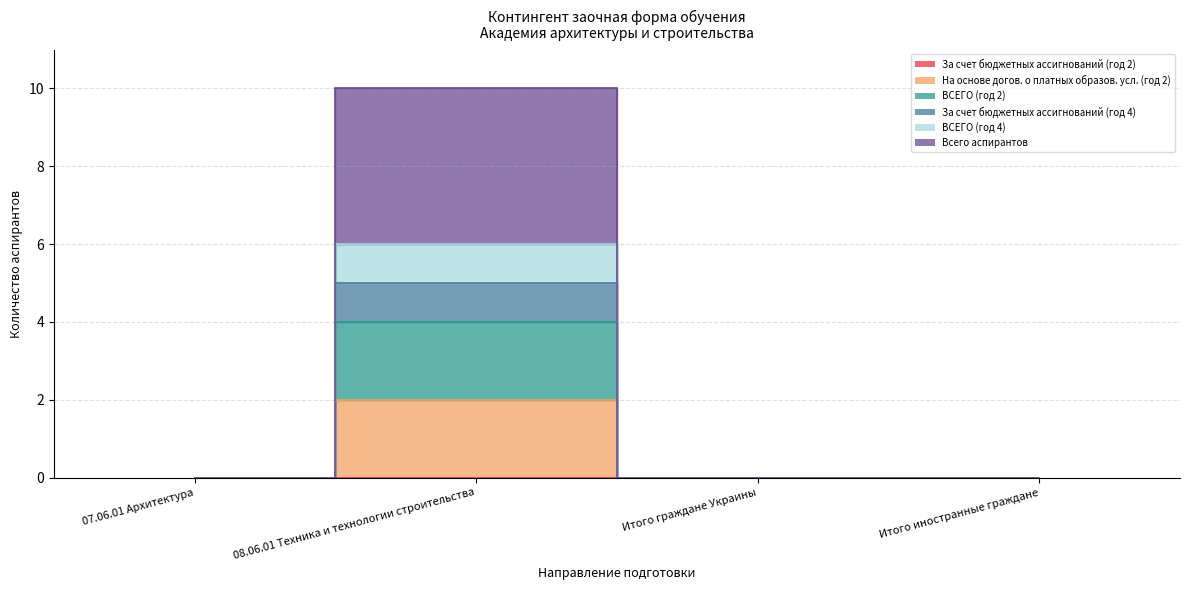

True or false: ВСЕГО (год 4) and На основе догов. о платных образов. усл. (год 2) intersect in this chart.

False